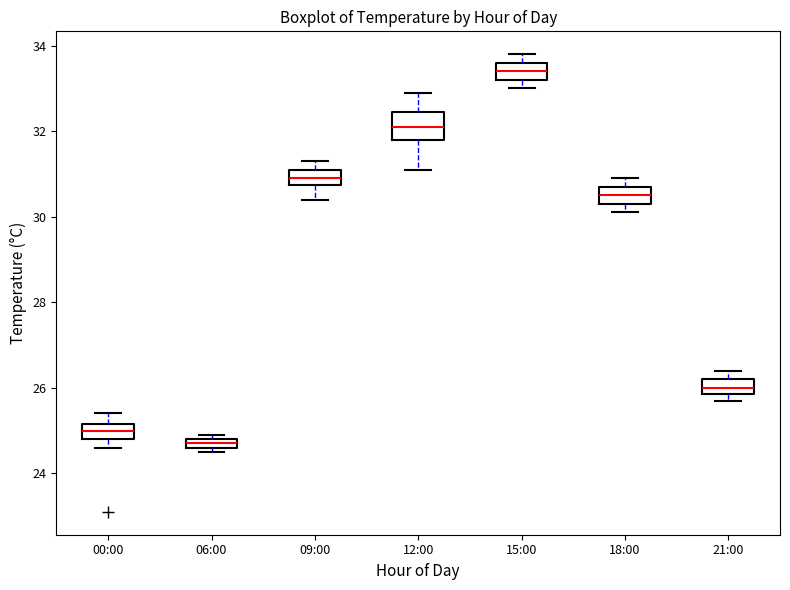

Where is the lower edge of the box for 00:00 on the y-axis? The values are not printed on the chart, so give them approximately, as read against the axis.

24.8